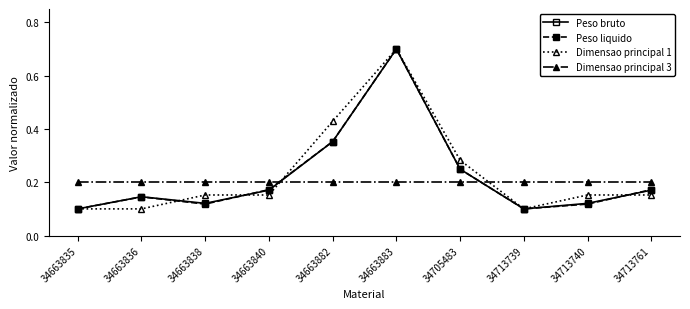

True or false: Dimensao principal 1 has a value of 0.1 at 34713740.

False